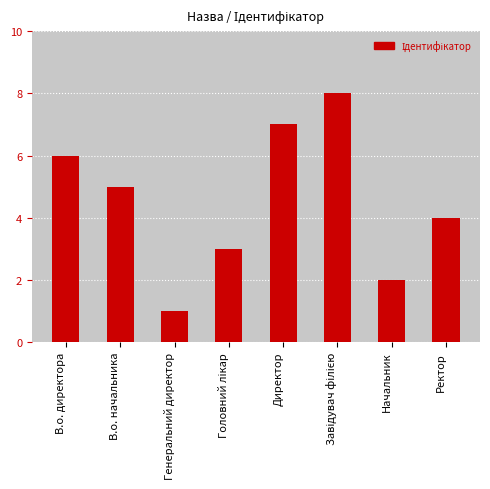

What is the label of the 8th bar from the left?

Ректор